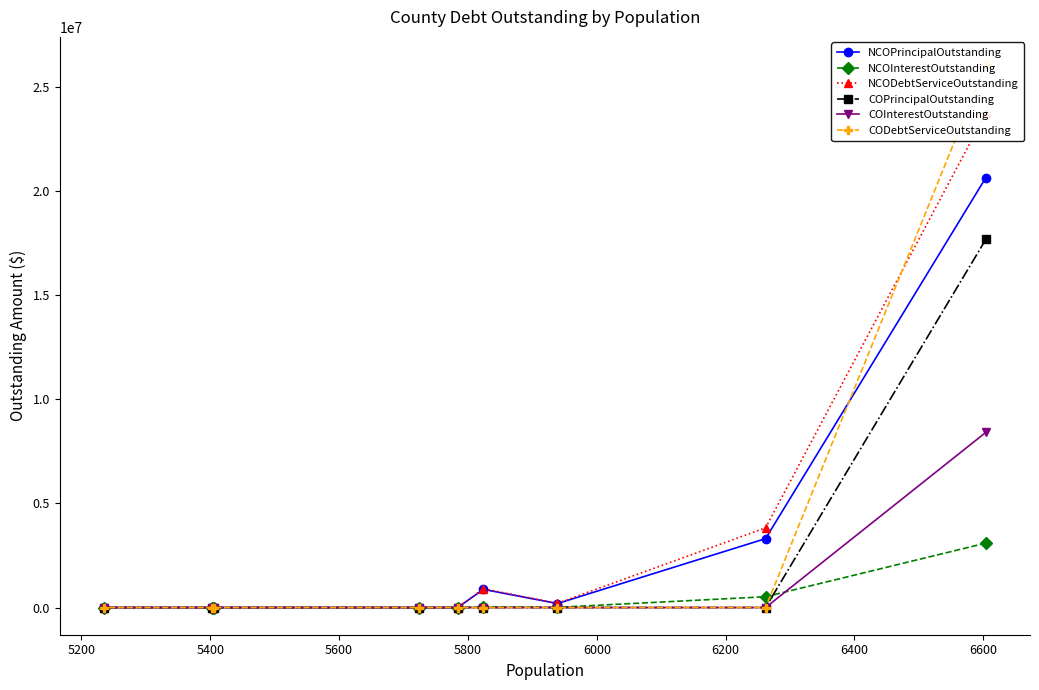

True or false: COInterestOutstanding and COPrincipalOutstanding intersect in this chart.

False